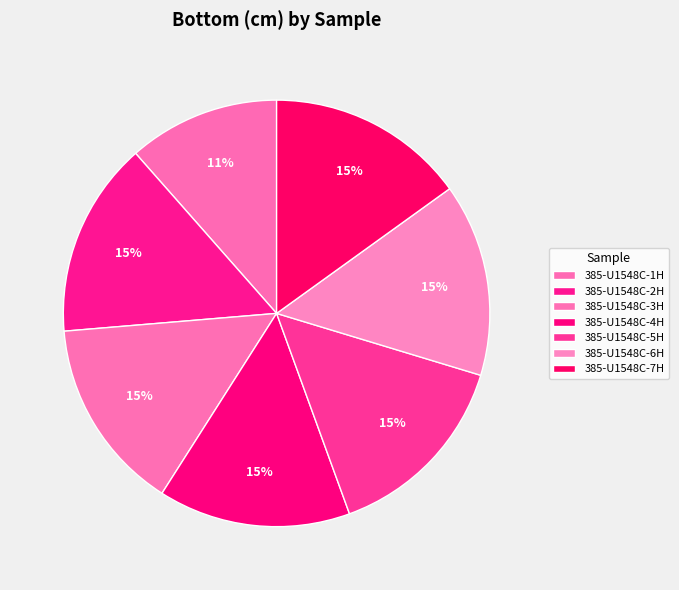

How many slices are in this pie chart?

7